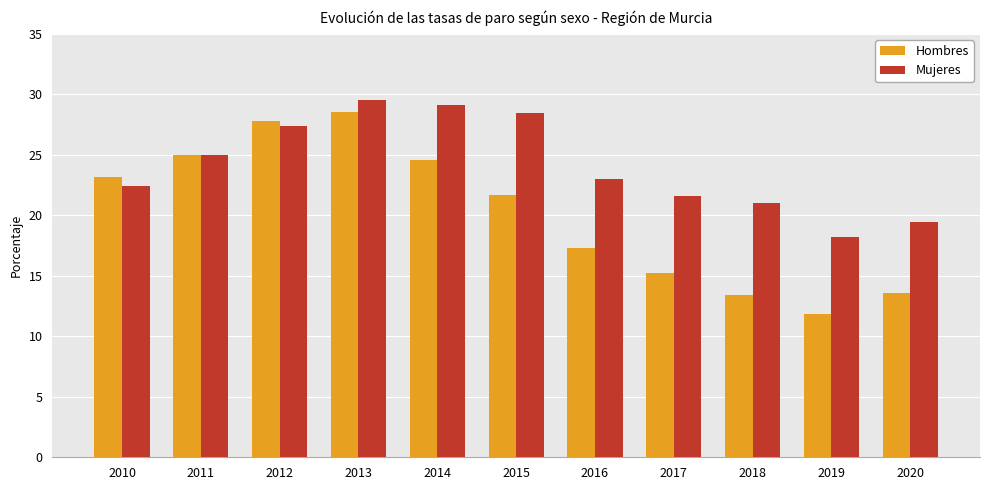

How many bars are there in each group?

2